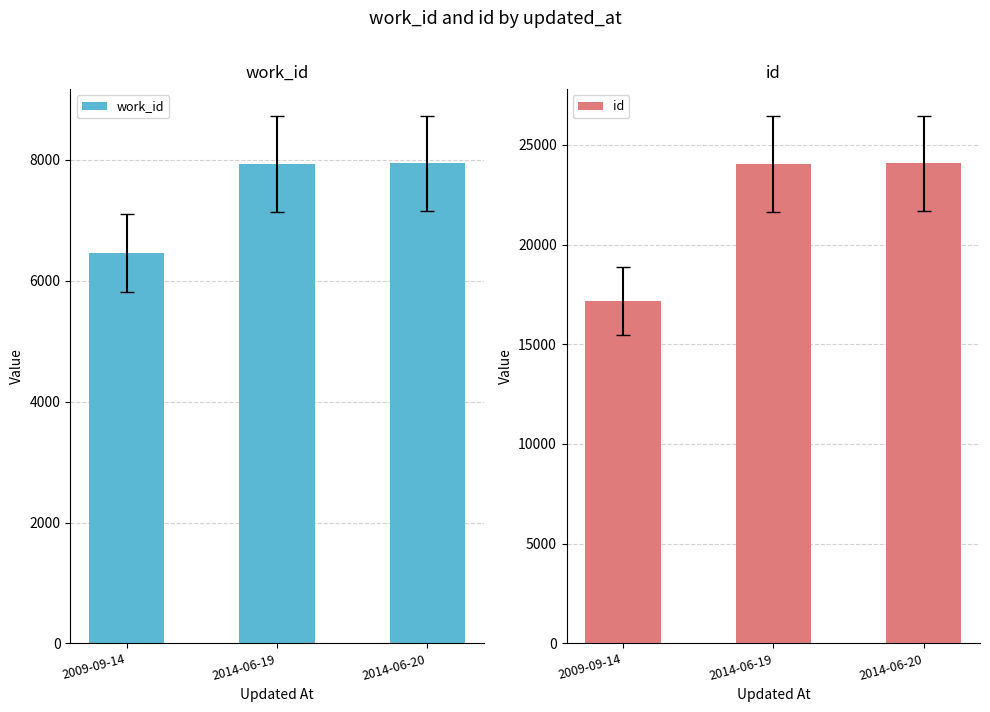

What is the spread (max minus min) of values at 2014-06-19?

16117